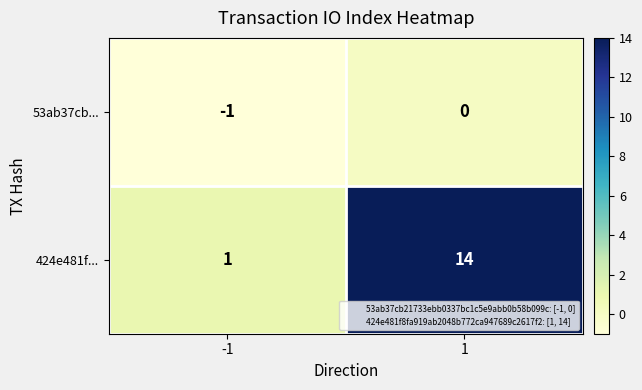

Is the value of 53ab37cb... at 1 greater than the value of 424e481f... at -1?

No